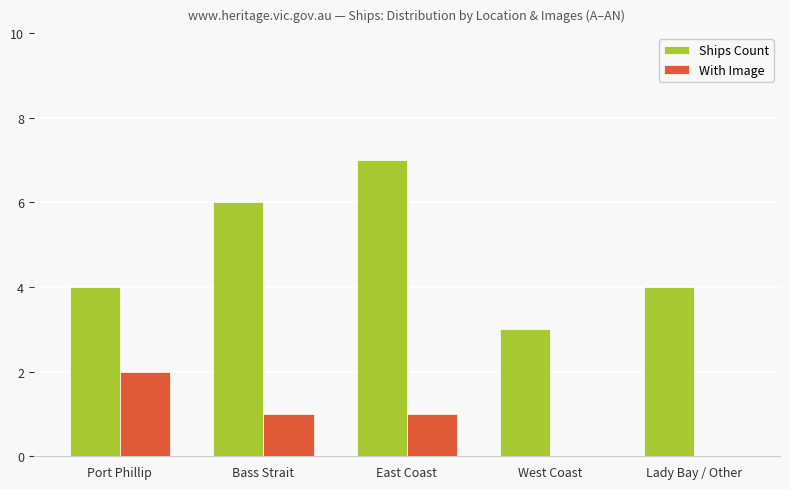

The value of Ships Count at East Coast is 7. True or false?

True